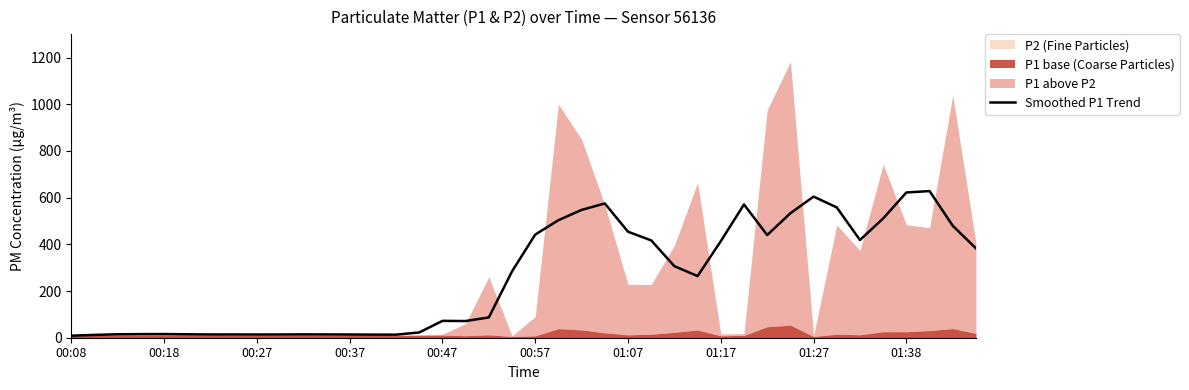

True or false: the data shows 469.8 at 27.

False